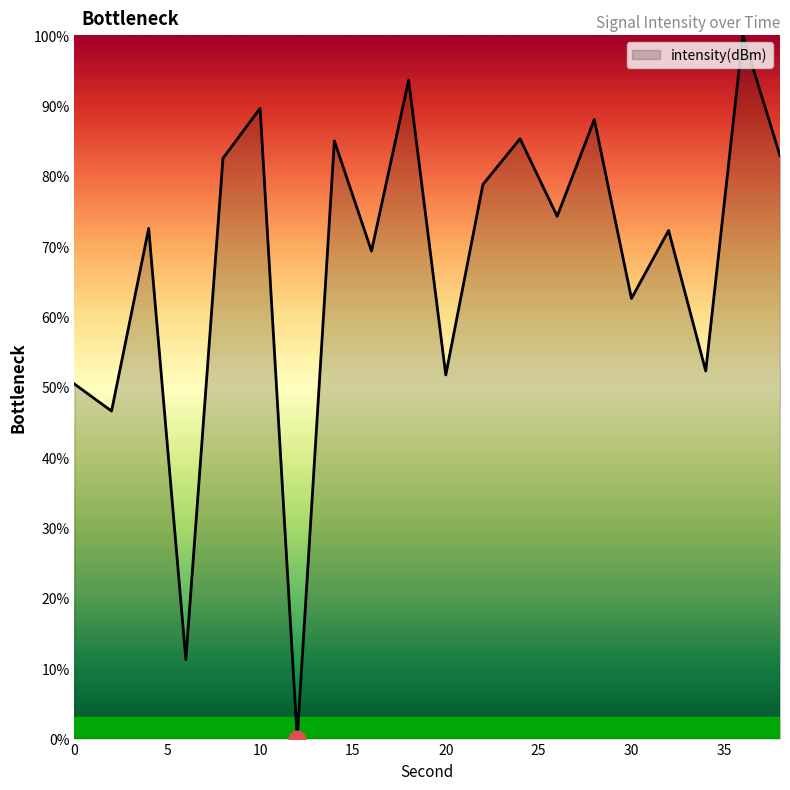

What is the difference between the second highest and second lowest values?

82.4